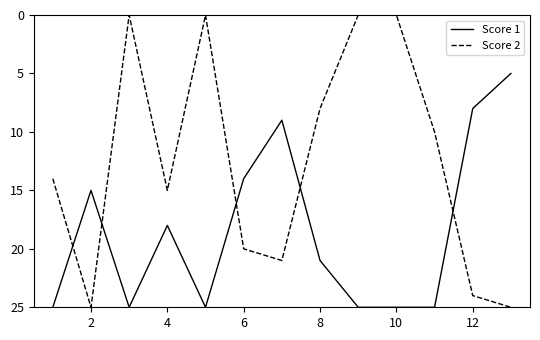

What is the highest value of the Score 1 series?

25